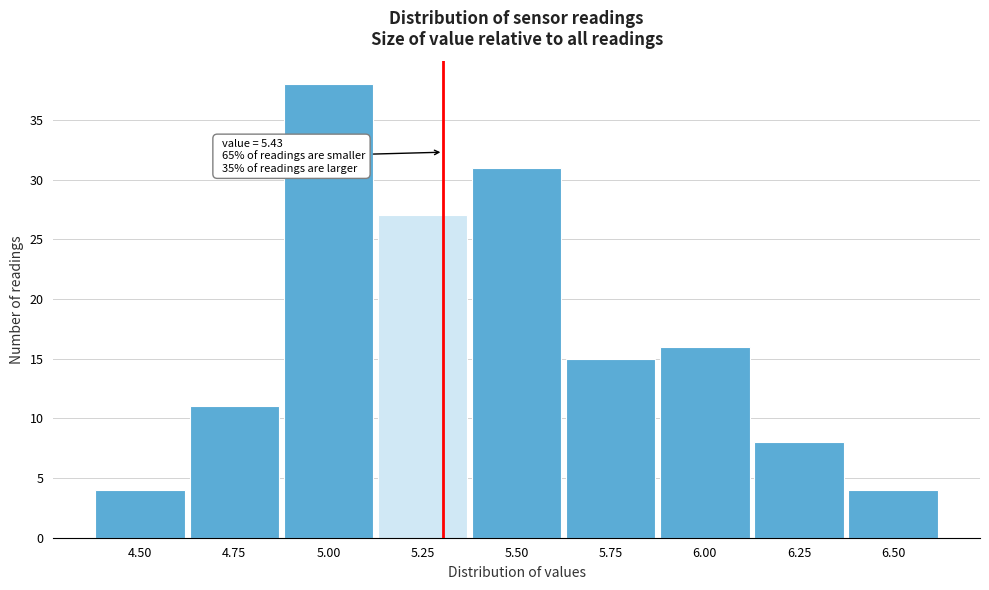

Reading left to right, extract all data points from this chart.

4.50=4	4.75=11	5.00=38	5.25=27	5.50=31	5.75=15	6.00=16	6.25=8	6.50=4